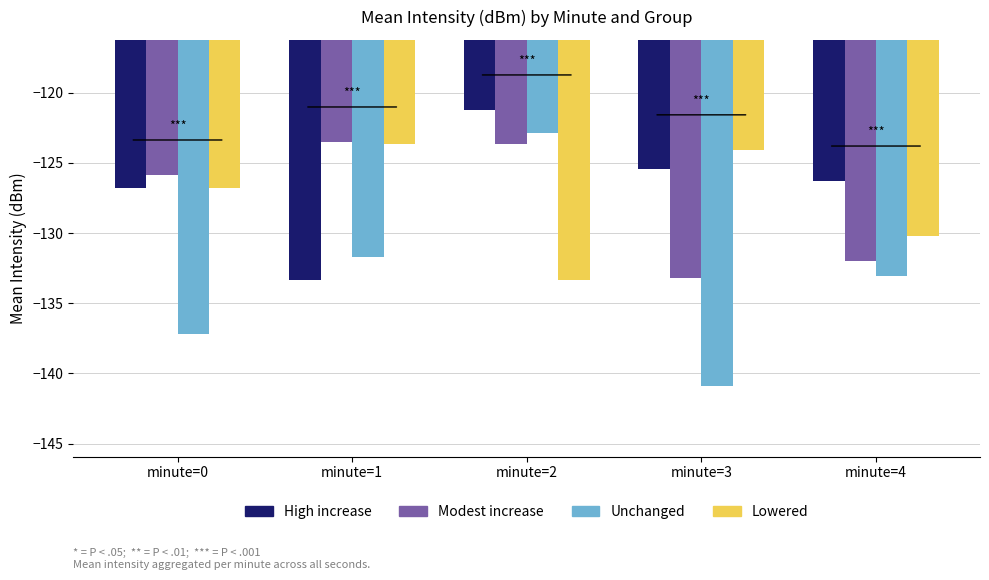

How many data points does each series have?

5